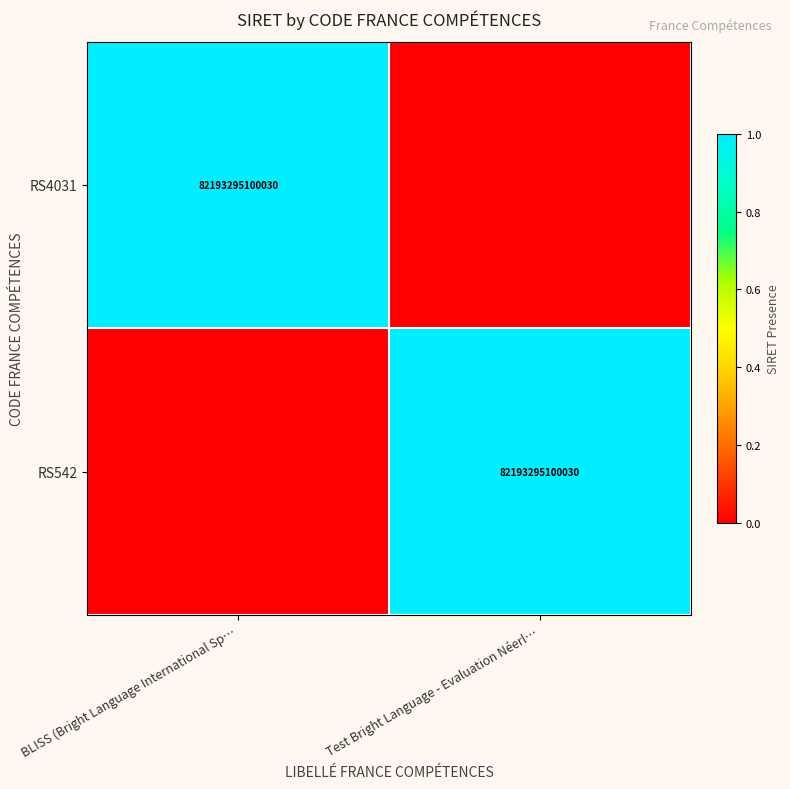

What is the total value across all series at BLISS (Bright Language International Sp…?

1